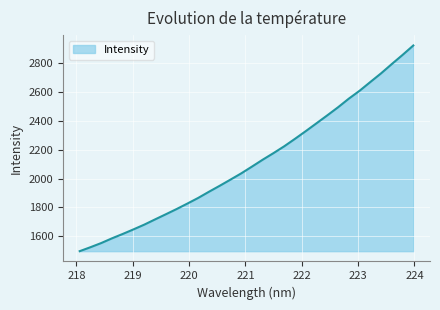

What is the greatest value displayed?

2921.0